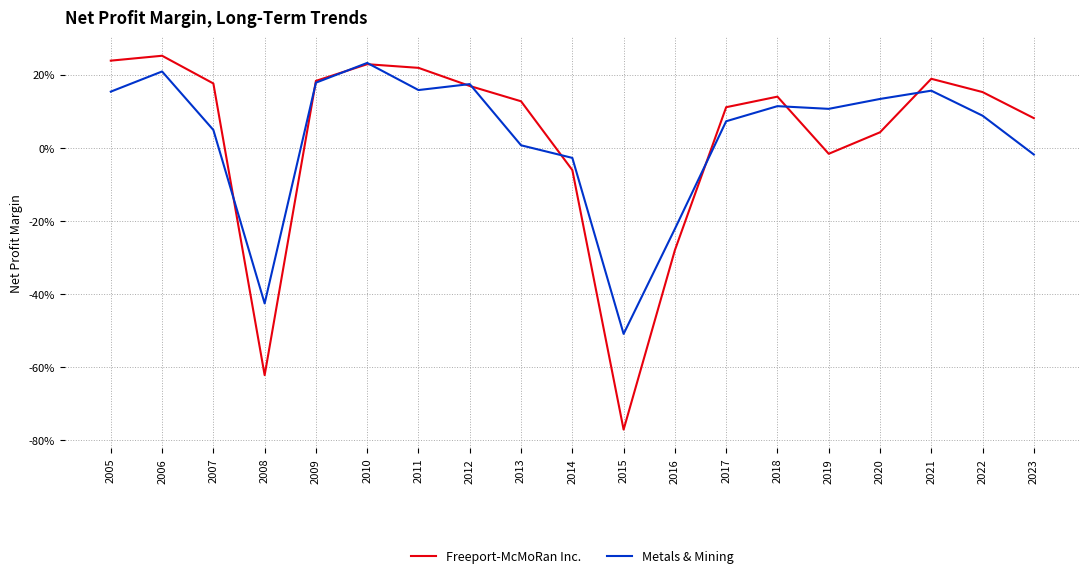

Reading right to left, extract all data points from this chart.

Freeport-McMoRan Inc.: 2023=0.1	2022=0.2	2021=0.2	2020=0.0	2019=-0.0	2018=0.1	2017=0.1	2016=-0.3	2015=-0.8	2014=-0.1	2013=0.1	2012=0.2	2011=0.2	2010=0.2	2009=0.2	2008=-0.6	2007=0.2	2006=0.3	2005=0.2
Metals & Mining: 2023=-0.0	2022=0.1	2021=0.2	2020=0.1	2019=0.1	2018=0.1	2017=0.1	2016=-0.2	2015=-0.5	2014=-0.0	2013=0.0	2012=0.2	2011=0.2	2010=0.2	2009=0.2	2008=-0.4	2007=0.0	2006=0.2	2005=0.2